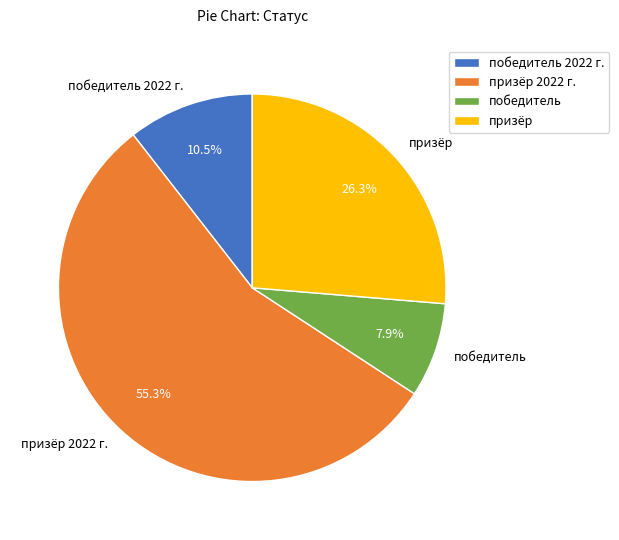

Does any single category account for the majority?

Yes